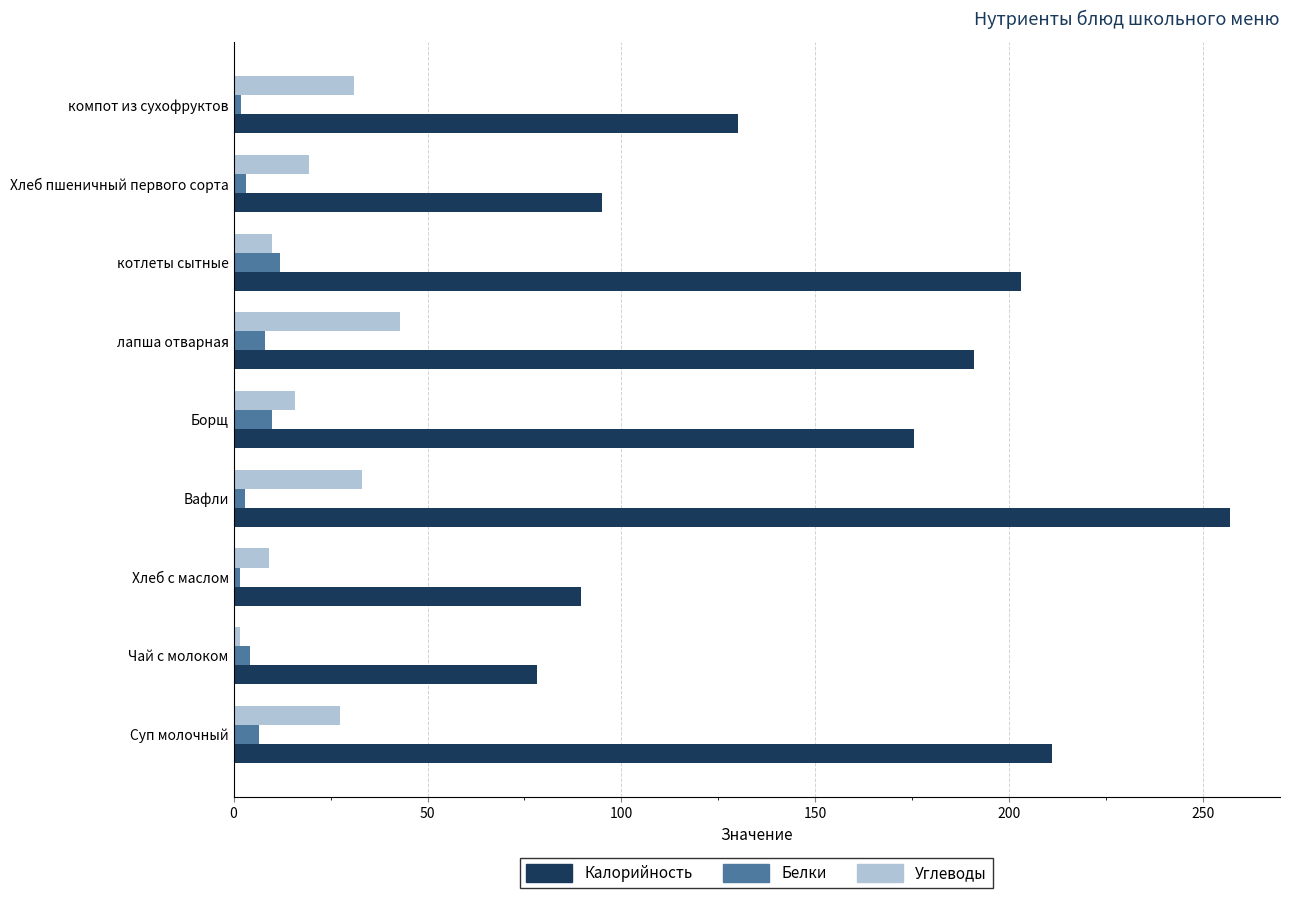

What is the average value of the Калорийность series?

158.9